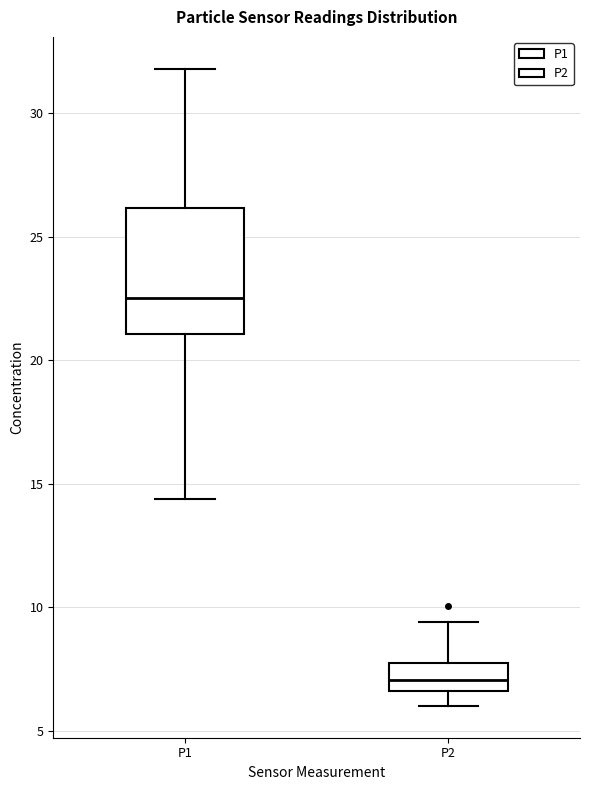

Reading left to right, read every box against the y-axis: the position of its median line, the range the box covers, and the ends of its whiskers. The values are not printed on the chart, so give them approximately, as read against the axis.

P1: median 22.5, box 21.0 to 26.0, whiskers 14.5 to 32.0
P2: median 7.0, box 6.5 to 7.5, whiskers 6.0 to 9.5